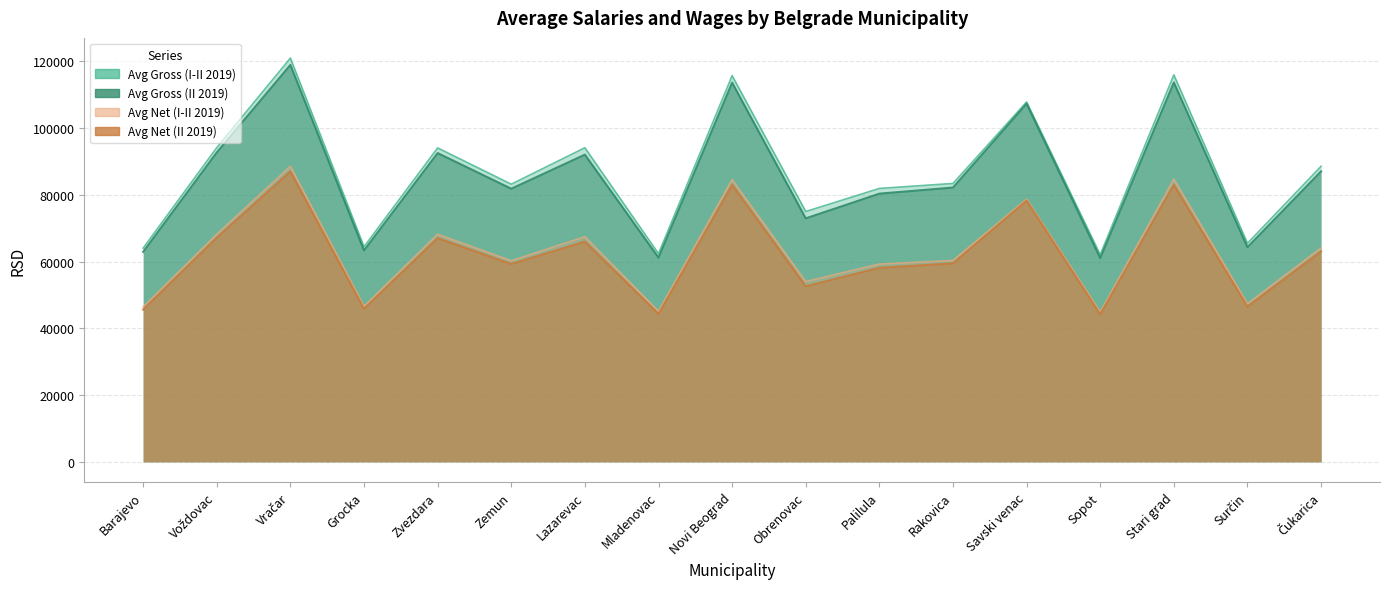

At how many categories does at least one series exceed 105757?

4